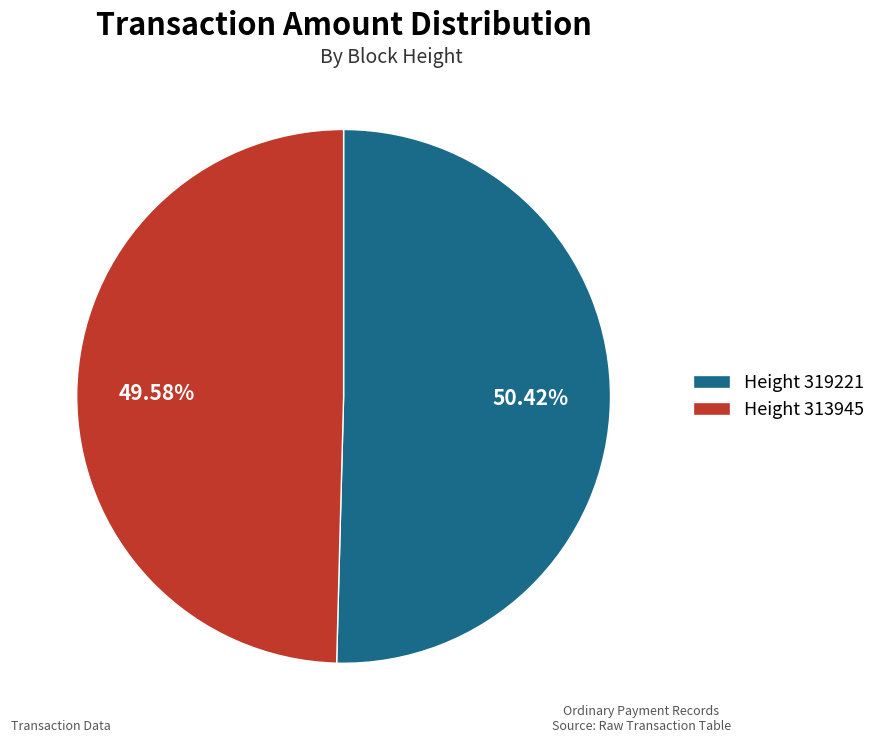

Is the sum of Height 313945 and Height 319221 greater than half?

Yes